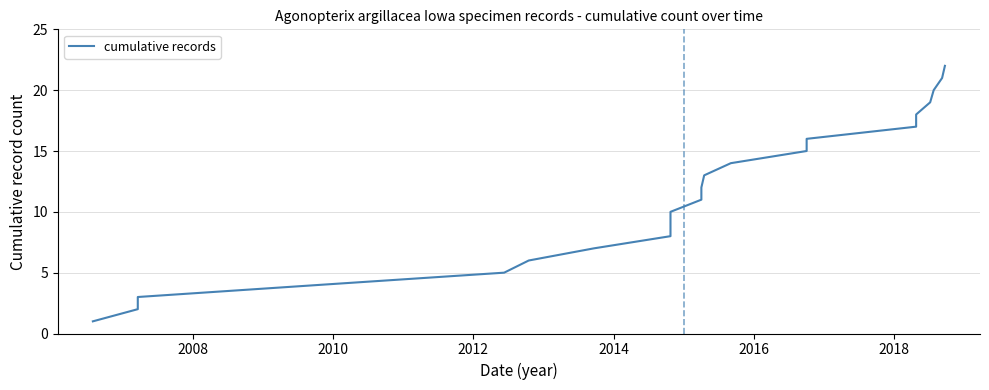

How many lines are shown in the chart?

1